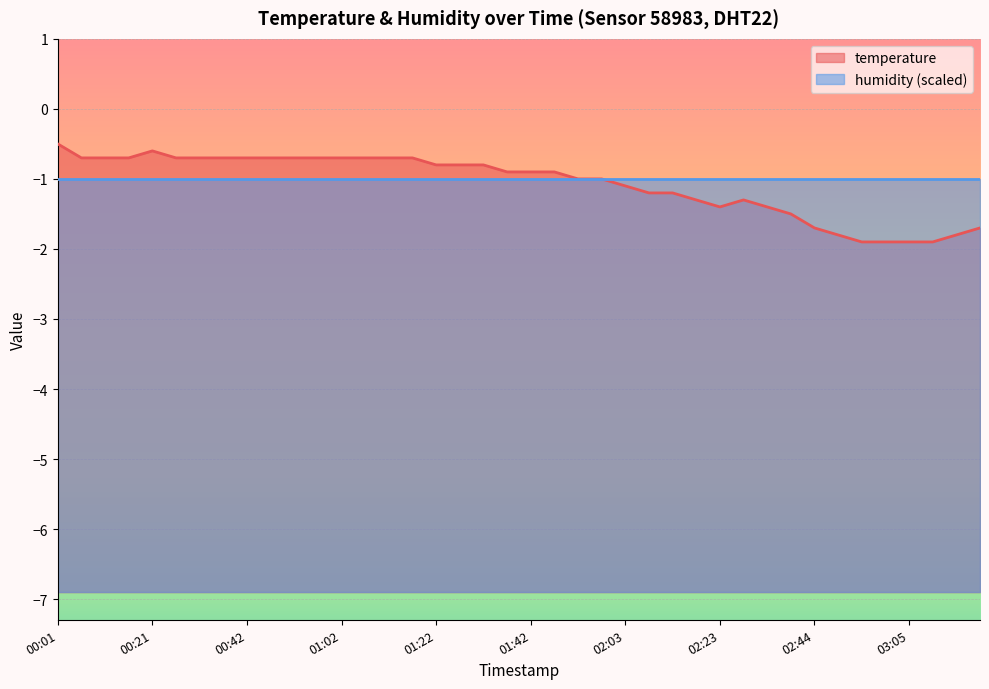

True or false: the data has more than 2 interior local peaks.

False